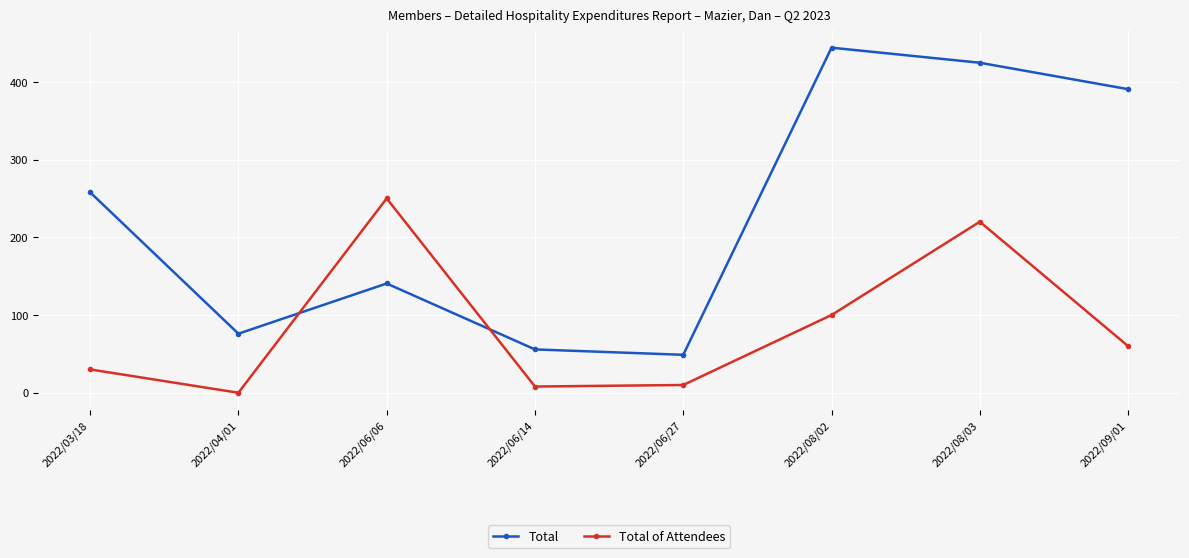

Is it true that Total equals 23.9 at 2022/04/01?

False